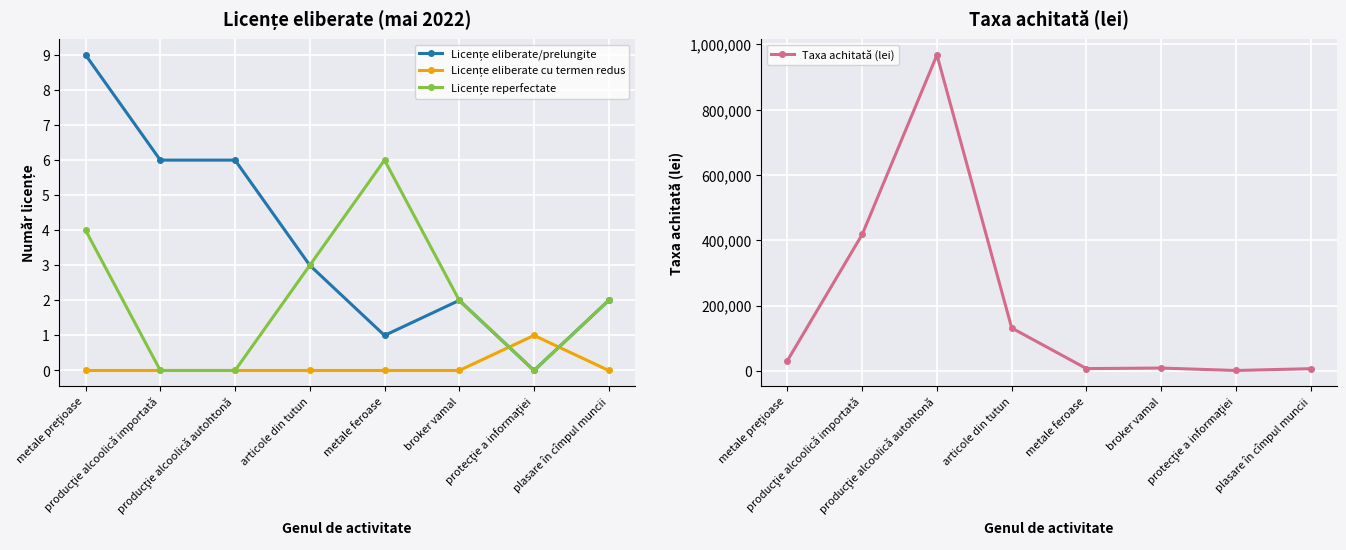

What are all the series names shown in the legend?

Licențe eliberate/prelungite, Licențe eliberate cu termen redus, Licențe reperfectate, Taxa achitată (lei)